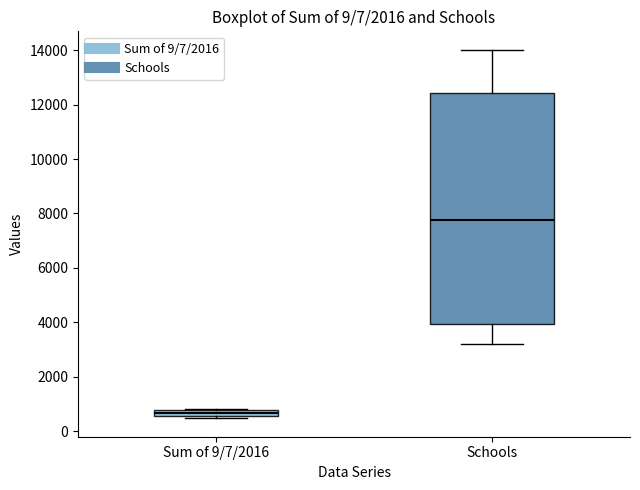

Where is the lower edge of the box for Sum of 9/7/2016 on the y-axis? The values are not printed on the chart, so give them approximately, as read against the axis.

600